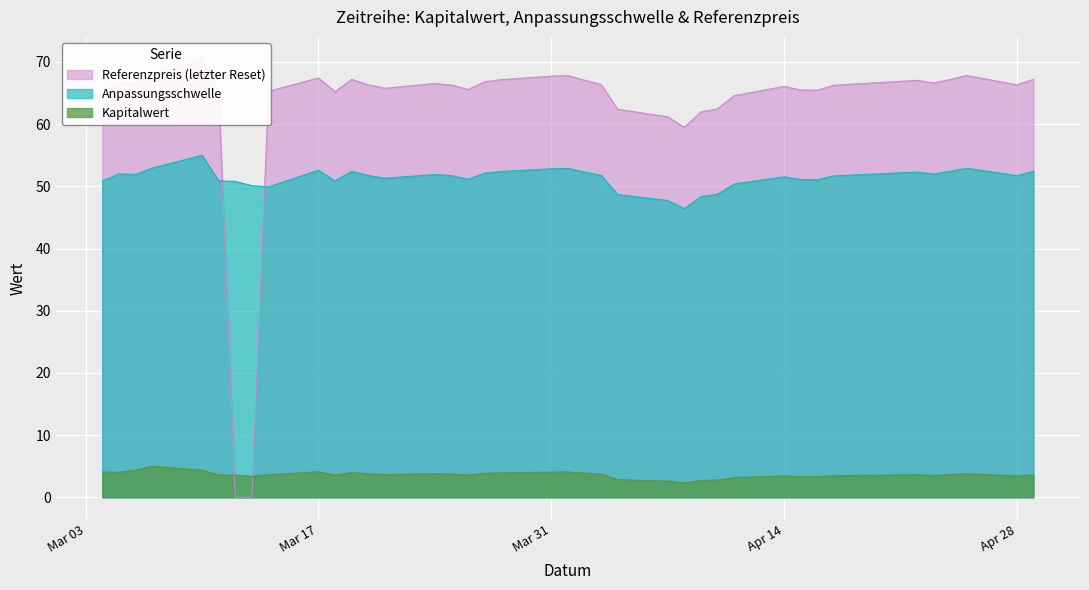

Rank the series at 2025-04-22 from highest to lowest value.

Referenzpreis (letzter Reset), Anpassungsschwelle, Kapitalwert